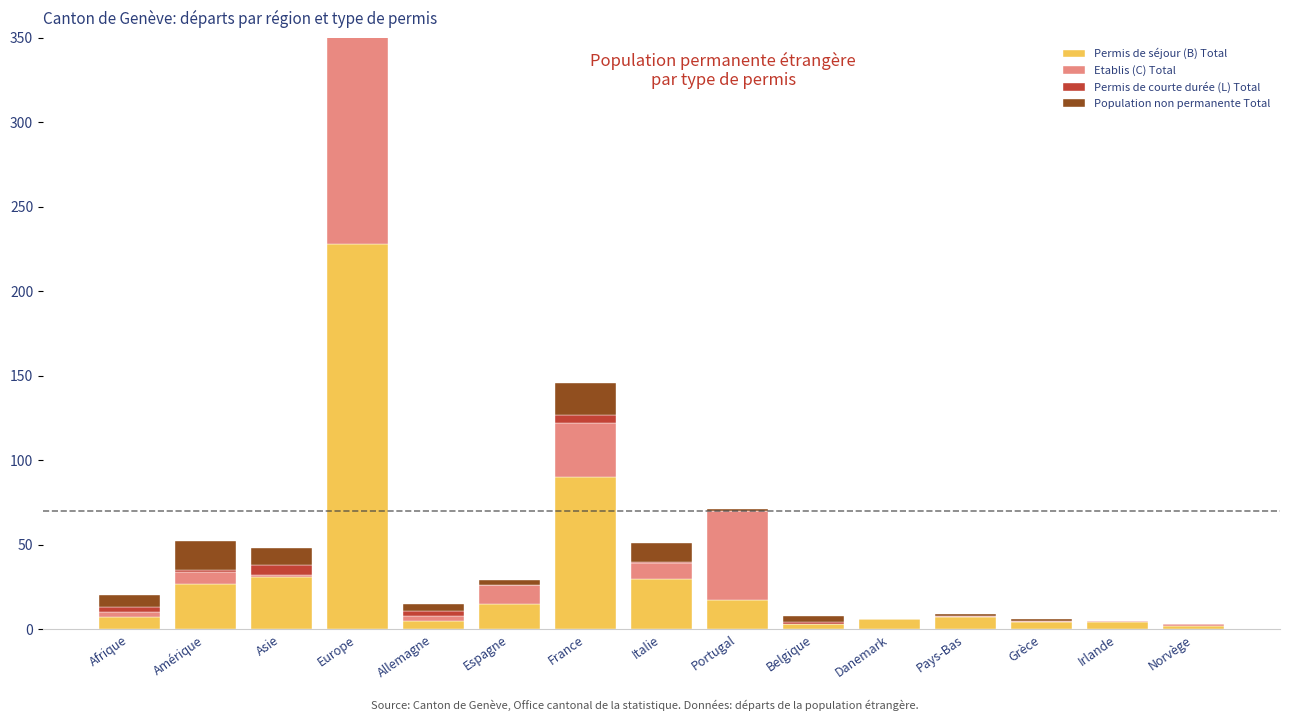

What is the label of the 12th bar from the left?

Pays-Bas